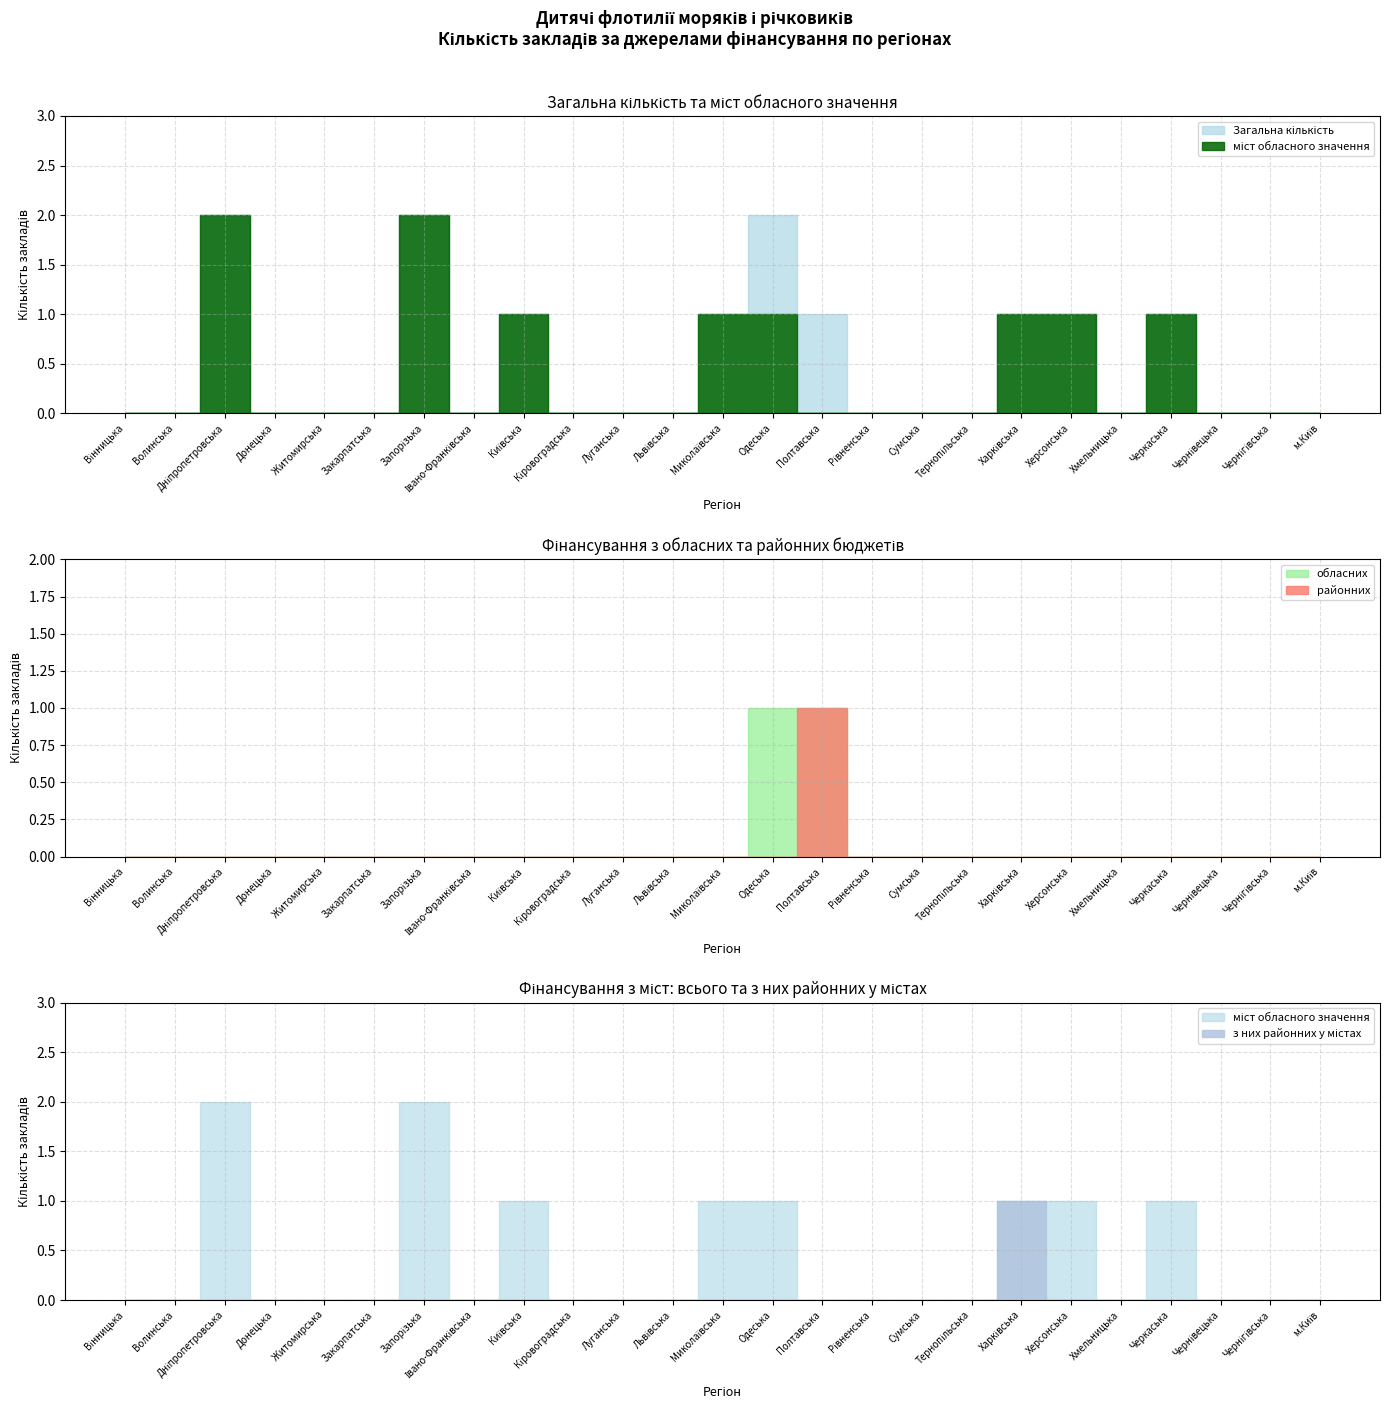

True or false: Загальна кількість has more than 0 points higher than both neighbors.

True